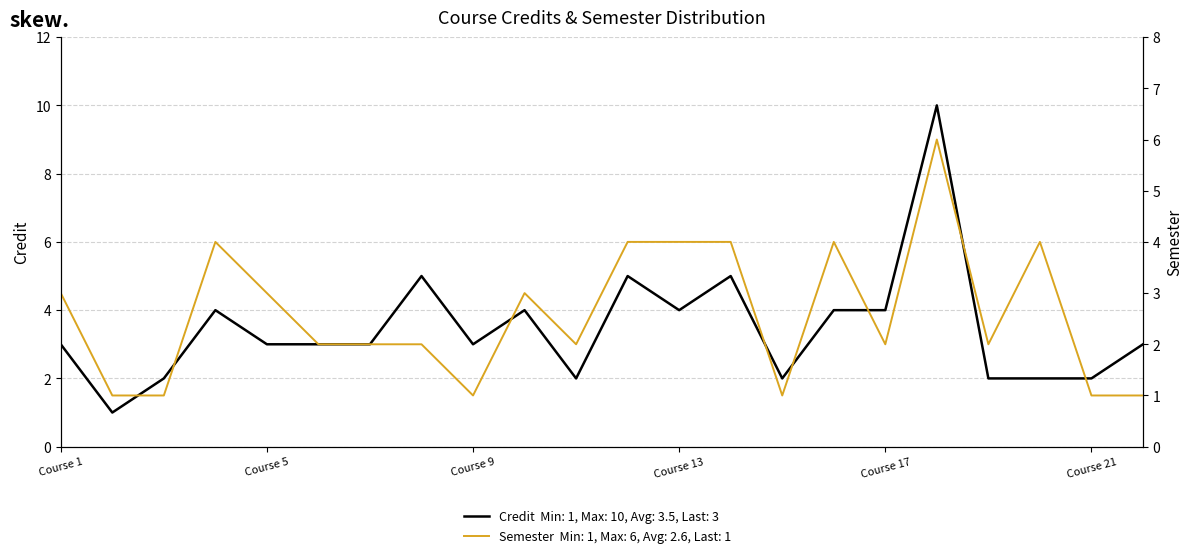

List the series in order of their peak value, lowest first.

Semester, Credit